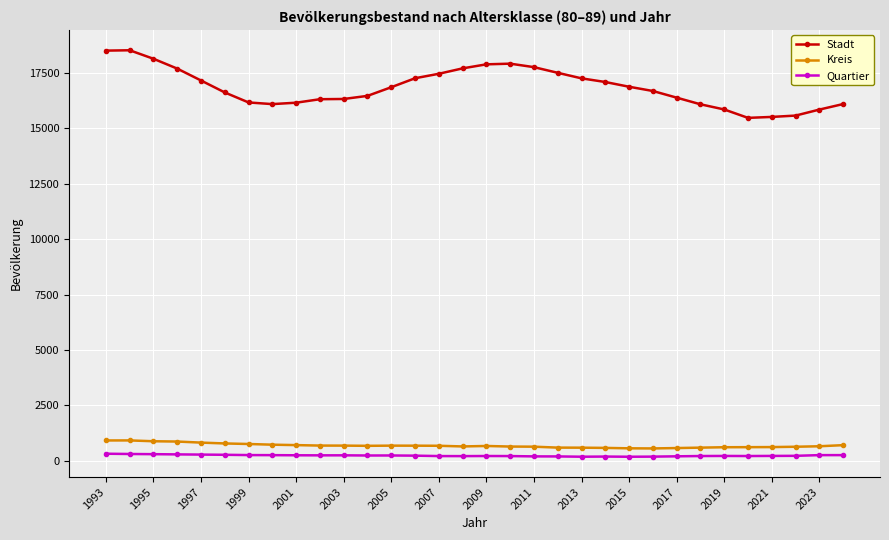

Which series has the largest range (max minus min)?

Stadt